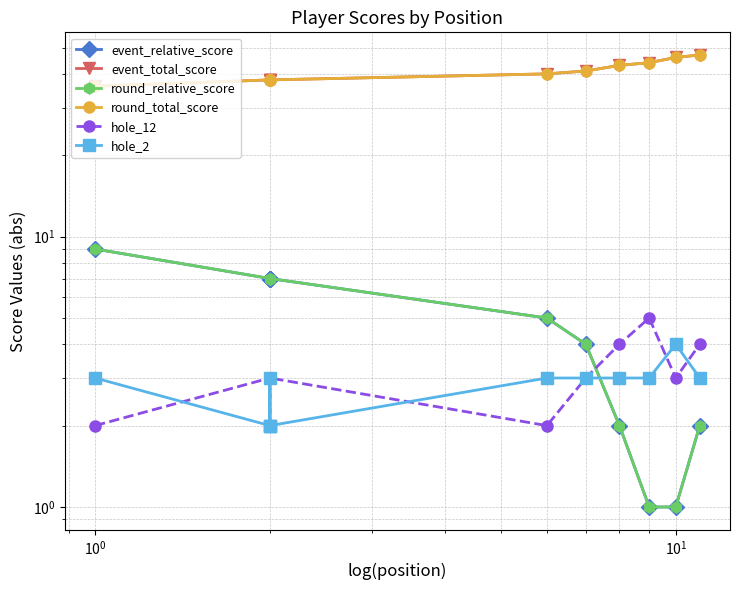

After their last crossing, which series has the higher values: event_relative_score or hole_2?

hole_2